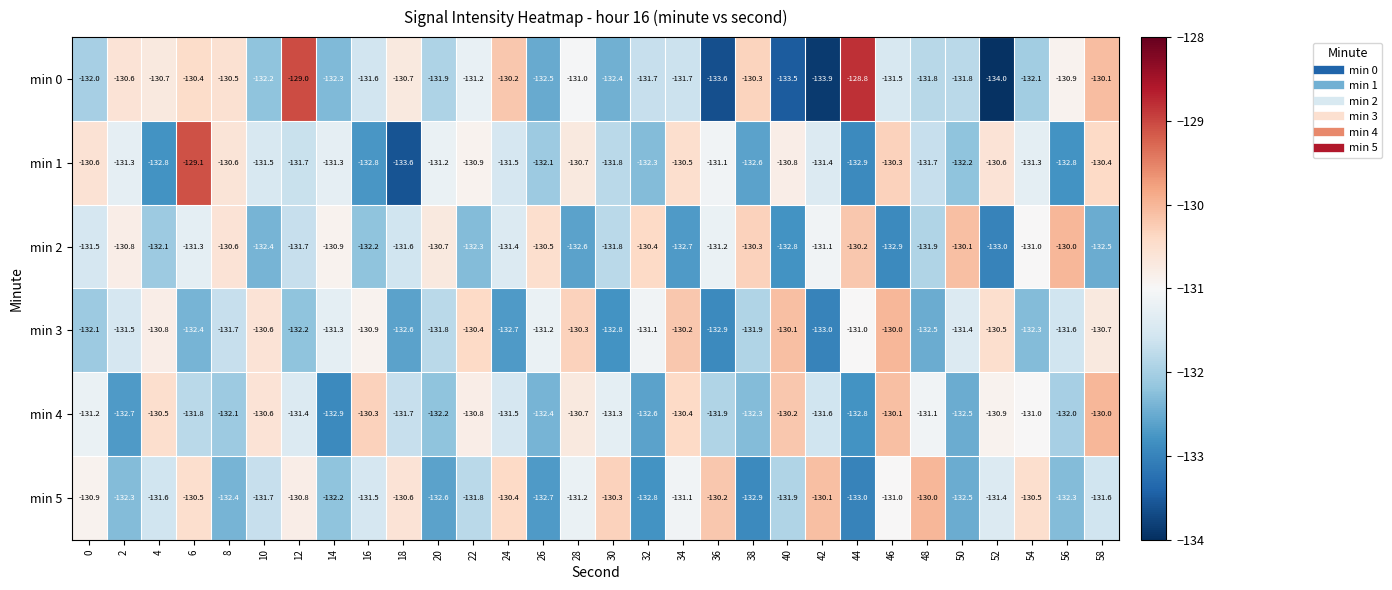

Which series has the largest range (max minus min)?

min 0